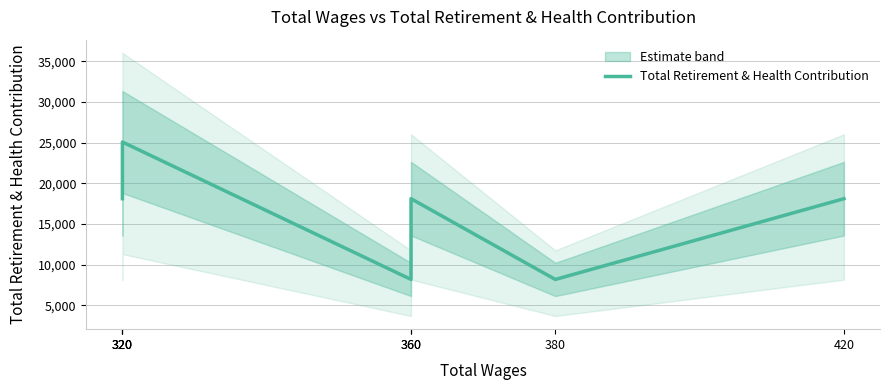

At which label is the value closest to 16634?

320